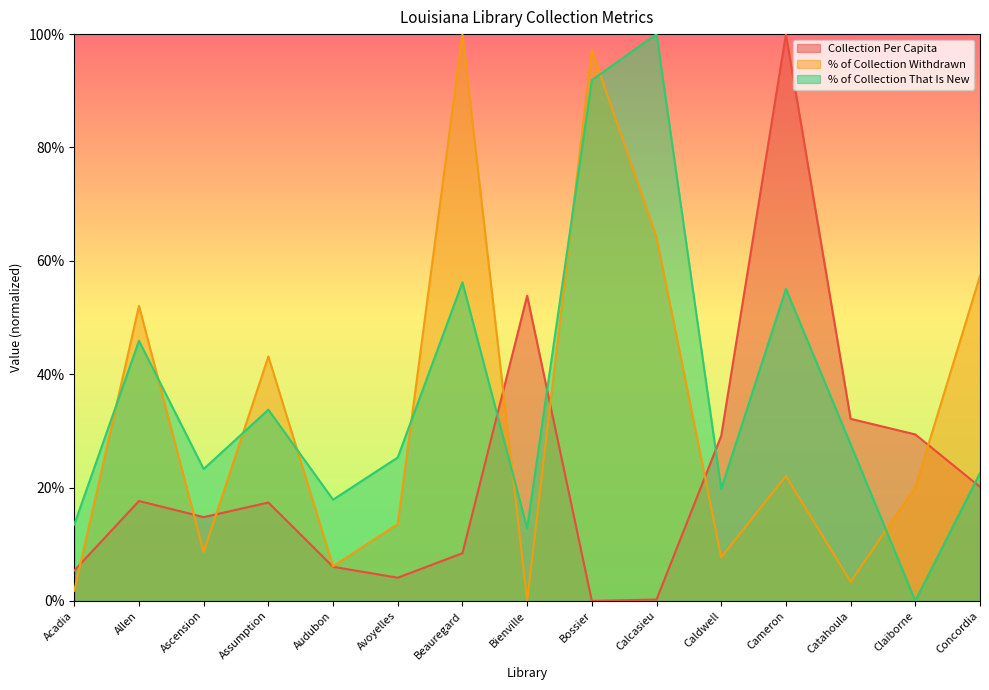

What is the difference between the % of Collection That Is New values at Assumption and Avoyelles?

0.1